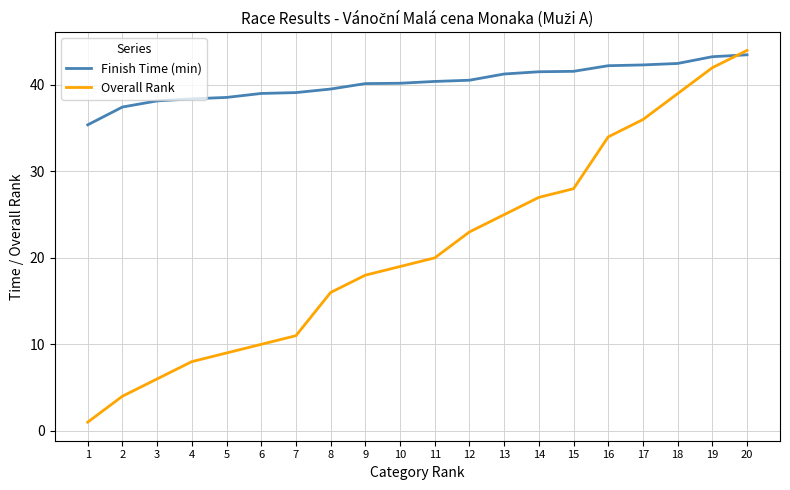

Which series has the widest spread of values?

Overall Rank